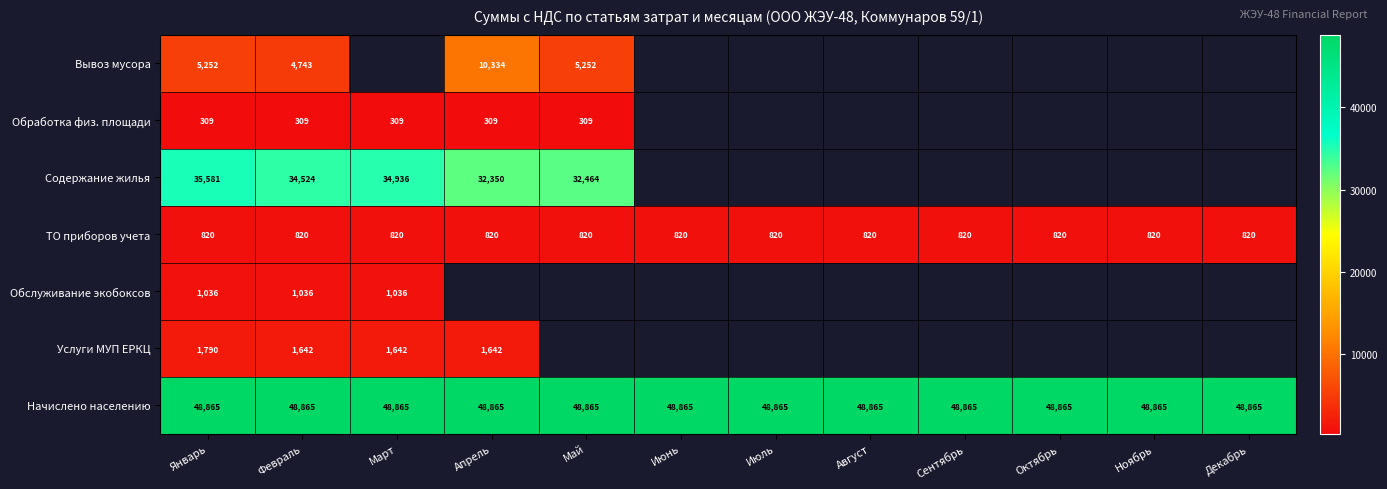

What is the maximum value shown in the chart?

48865.3